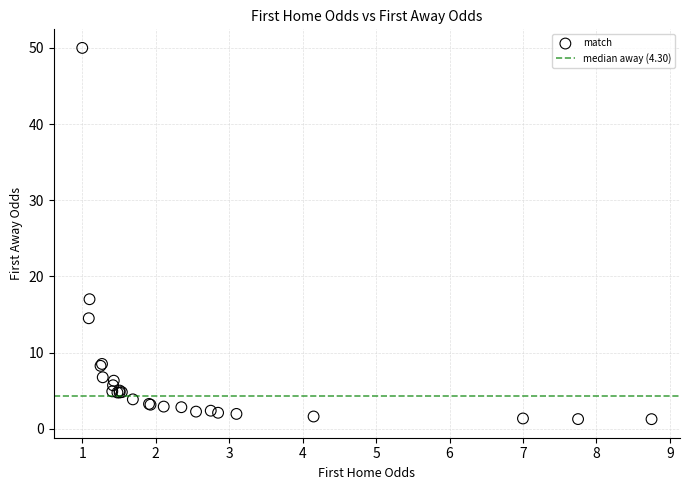

What Y value in the scatter plot is closest to 25?

17.0